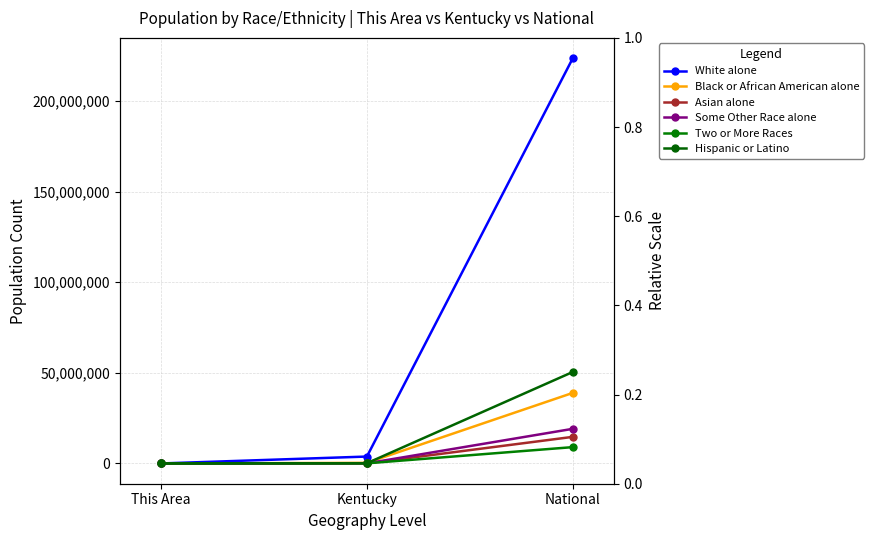

Does the chart display data point markers on the line(s)?

Yes